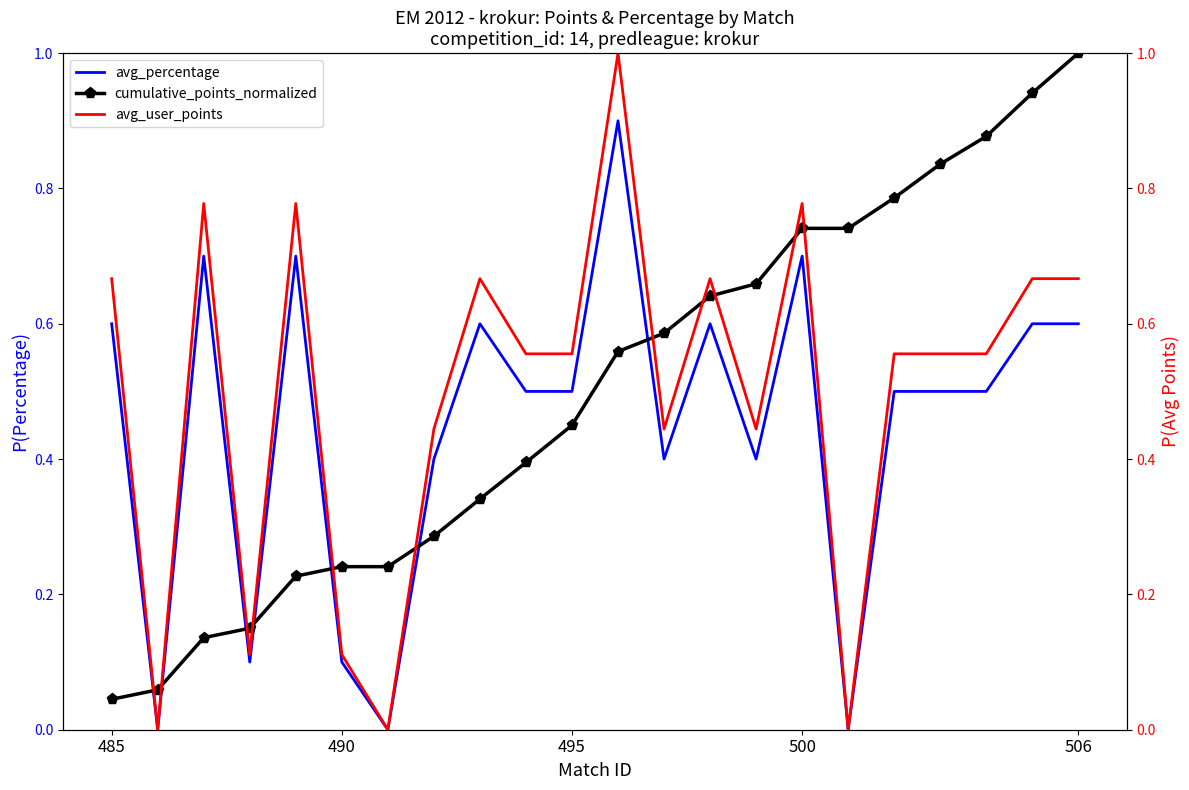

How many lines are shown in the chart?

3